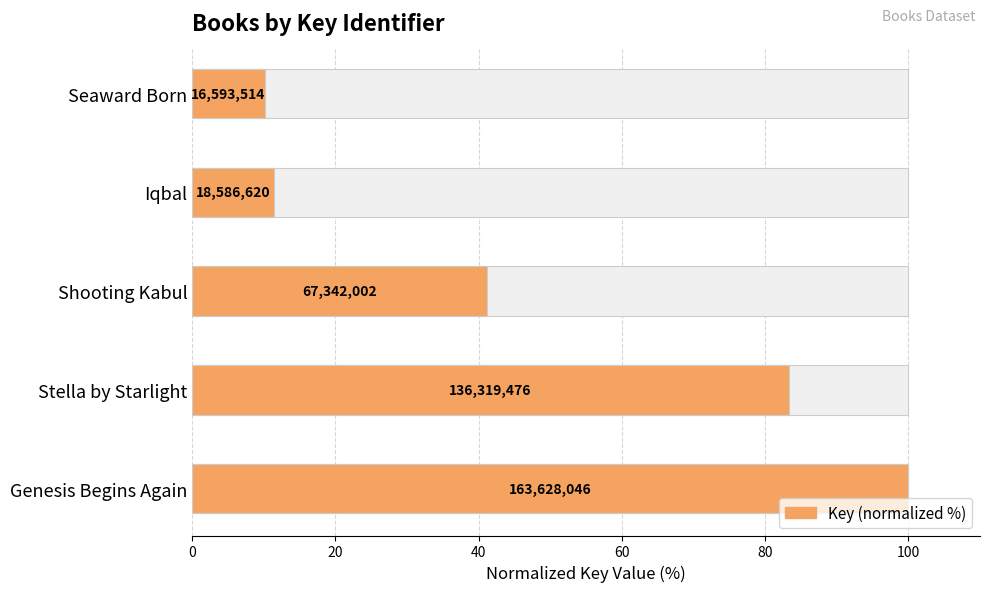

Count the number of categories in the chart.

5